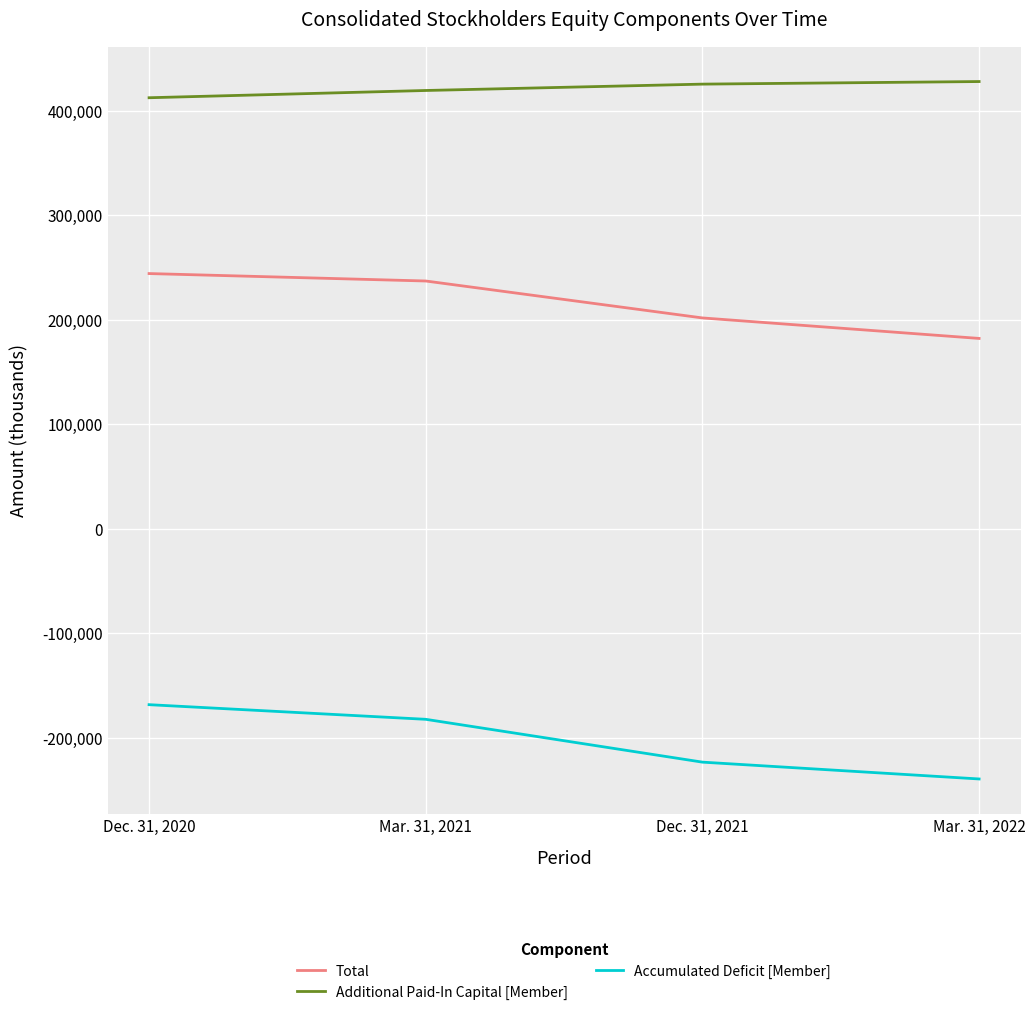

True or false: Accumulated Deficit [Member] has more than 0 points higher than both neighbors.

False